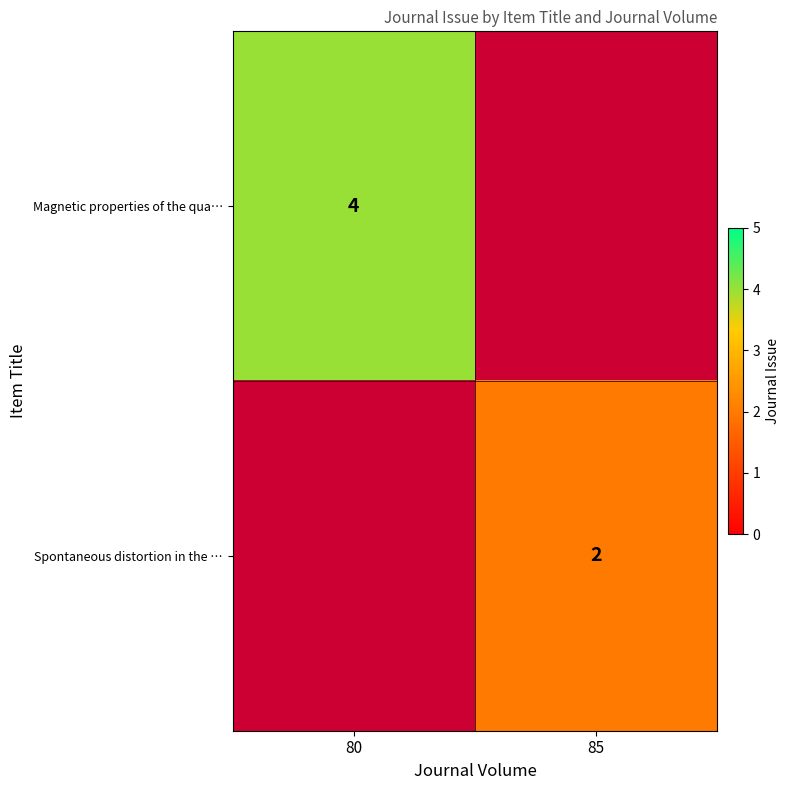

The Magnetic properties of the qua… series shows 2 at 80. True or false?

False